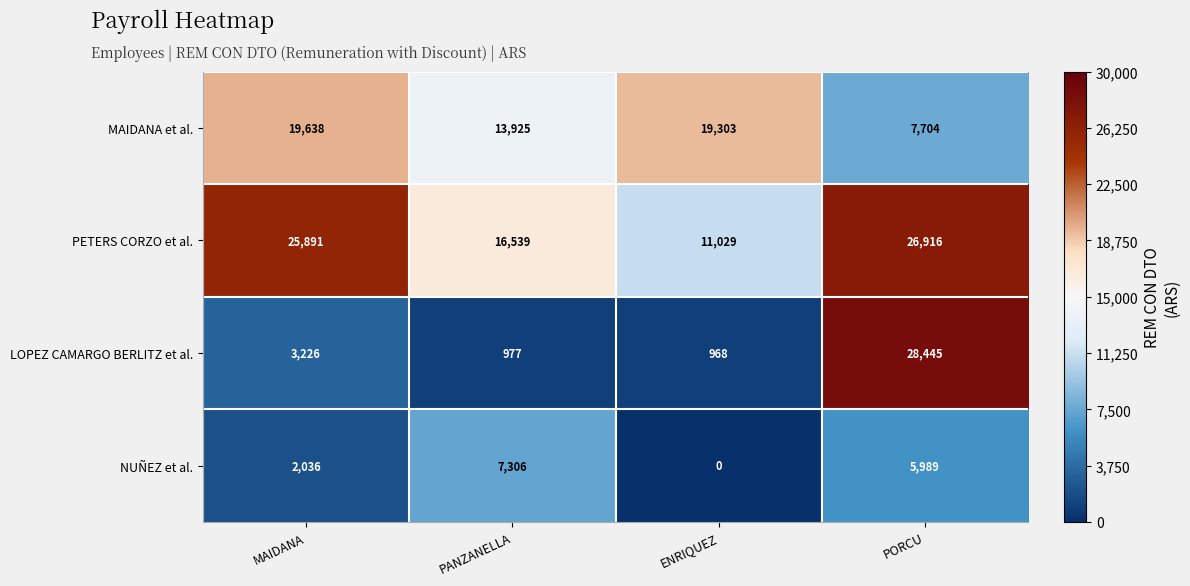

The LOPEZ CAMARGO BERLITZ et al. series shows 532 at PANZANELLA. True or false?

False